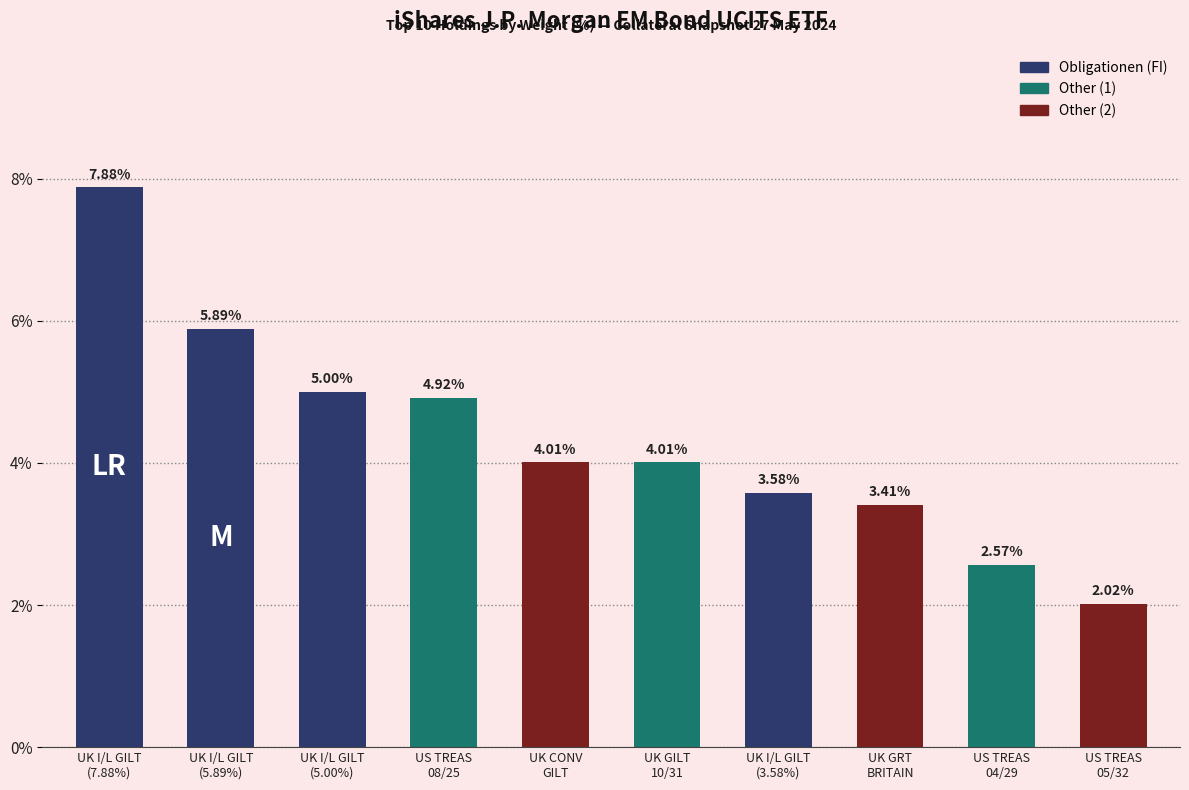

What is the average value?

4.3